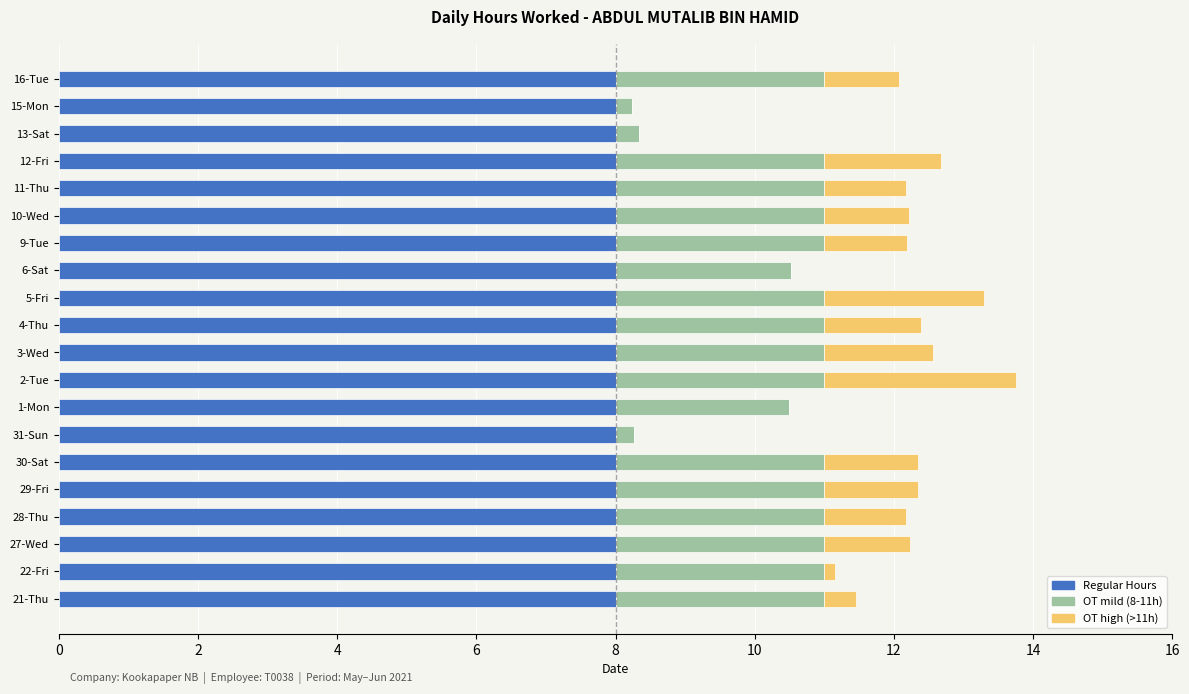

What is the total value across all series at 21-Thu?

11.5